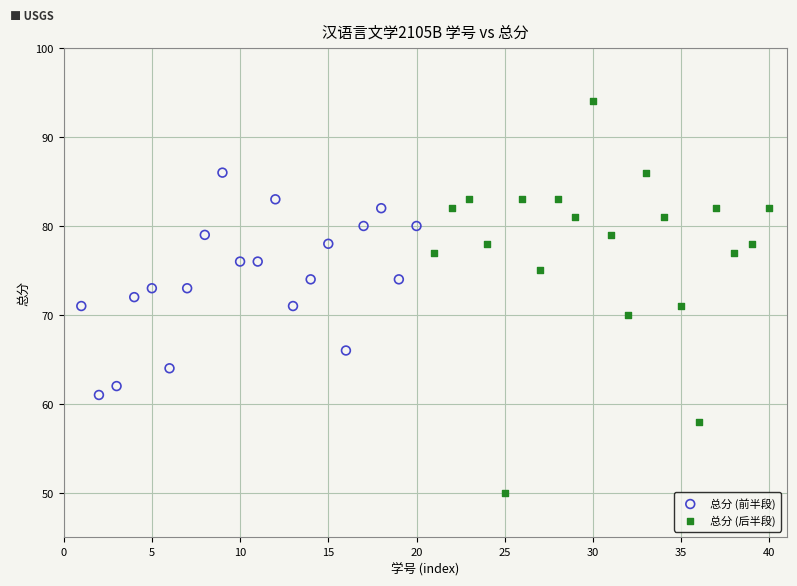

Which series reaches the maximum Y coordinate?

总分 (后半段)